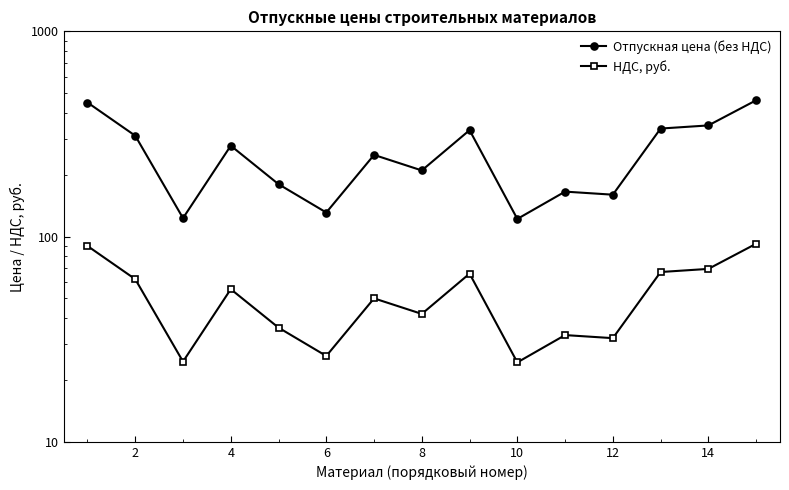

Is this an area chart (filled region under the line)?

No